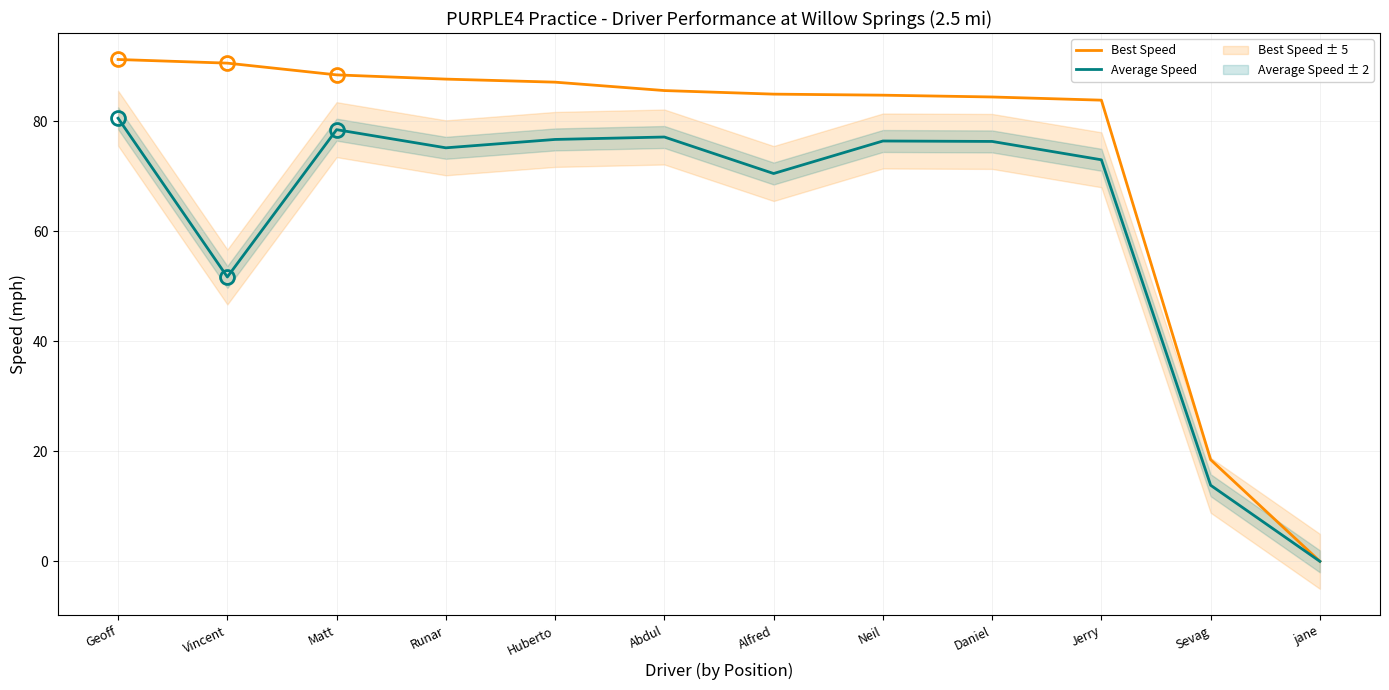

True or false: Best Speed and Average Speed cross at least once.

False